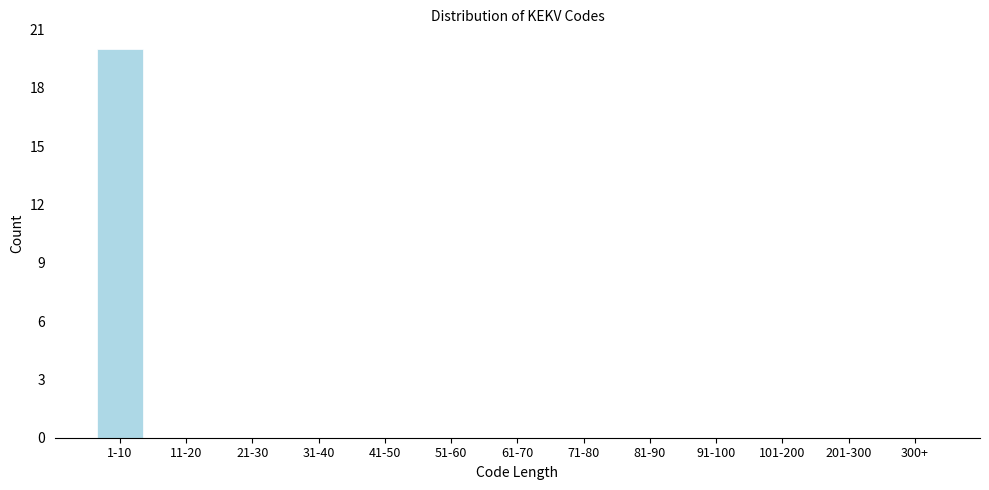

Reading left to right, transcribe all the data shown in this chart.

1-10=20	11-20=0	21-30=0	31-40=0	41-50=0	51-60=0	61-70=0	71-80=0	81-90=0	91-100=0	101-200=0	201-300=0	300+=0